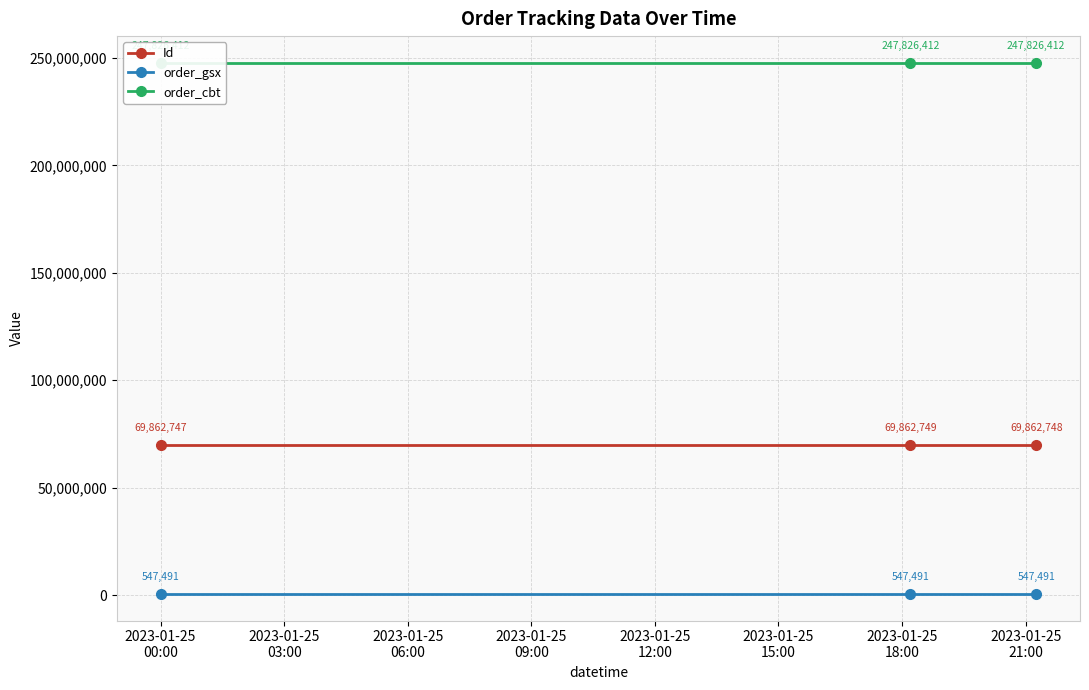

What is the minimum value shown in the chart?

547491